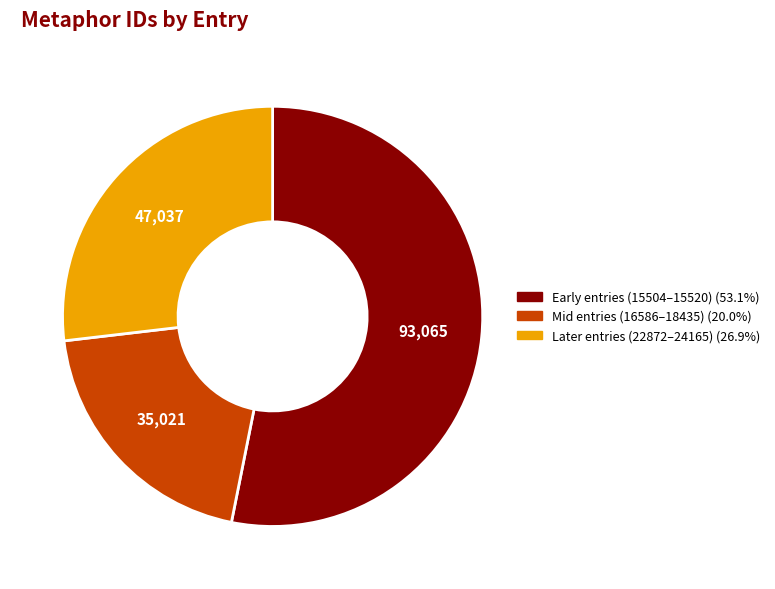

Is there a majority slice in this chart?

Yes